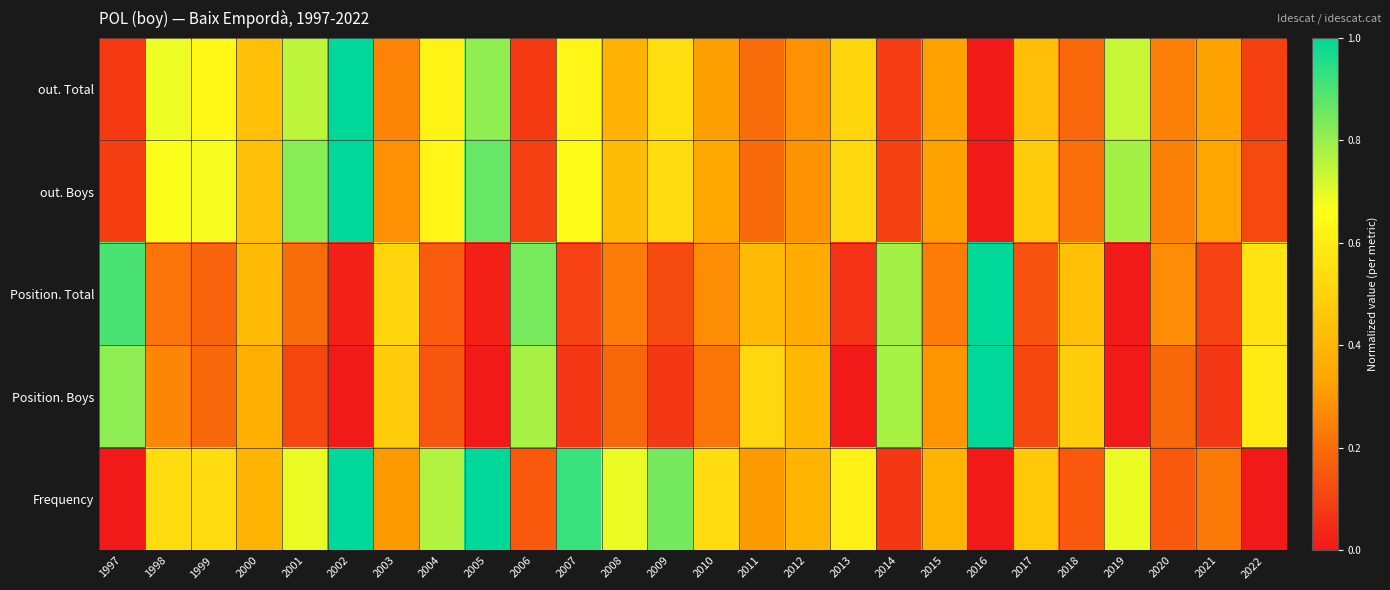

Which series changed the most between 2005 and 2014?

Frequency